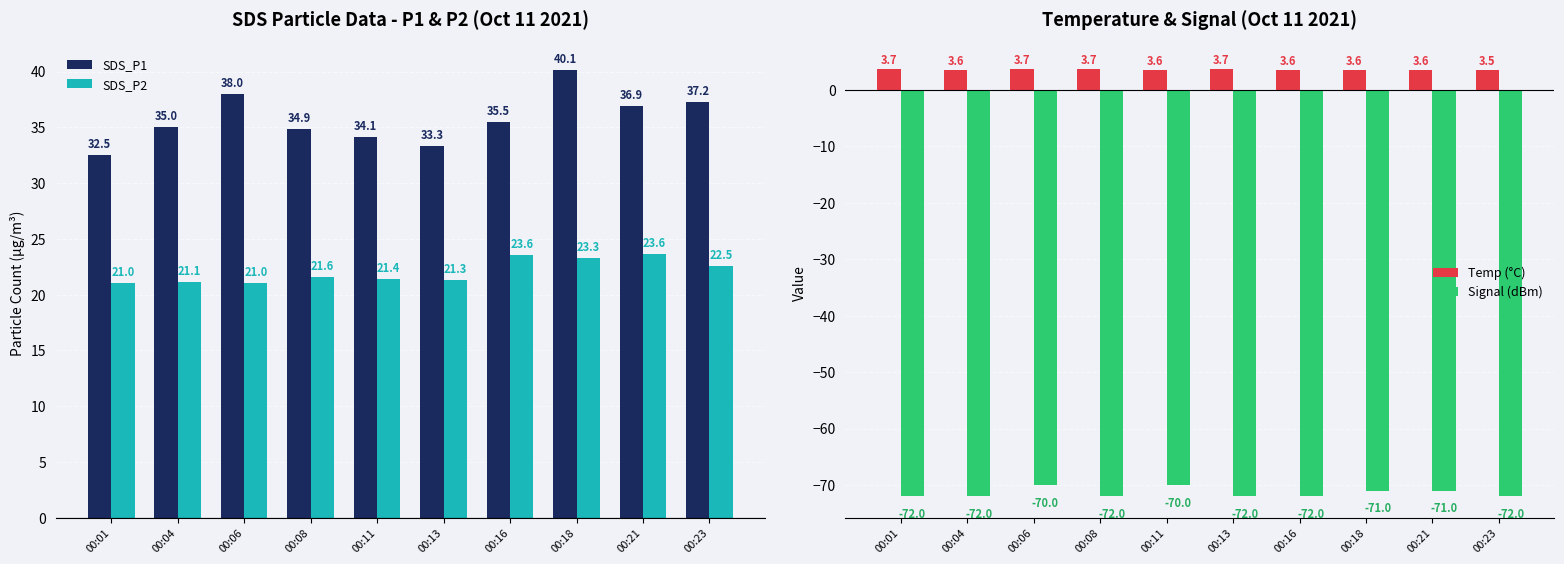

What is the difference between the Temp (°C) values at 00:01 and 00:18?

0.1